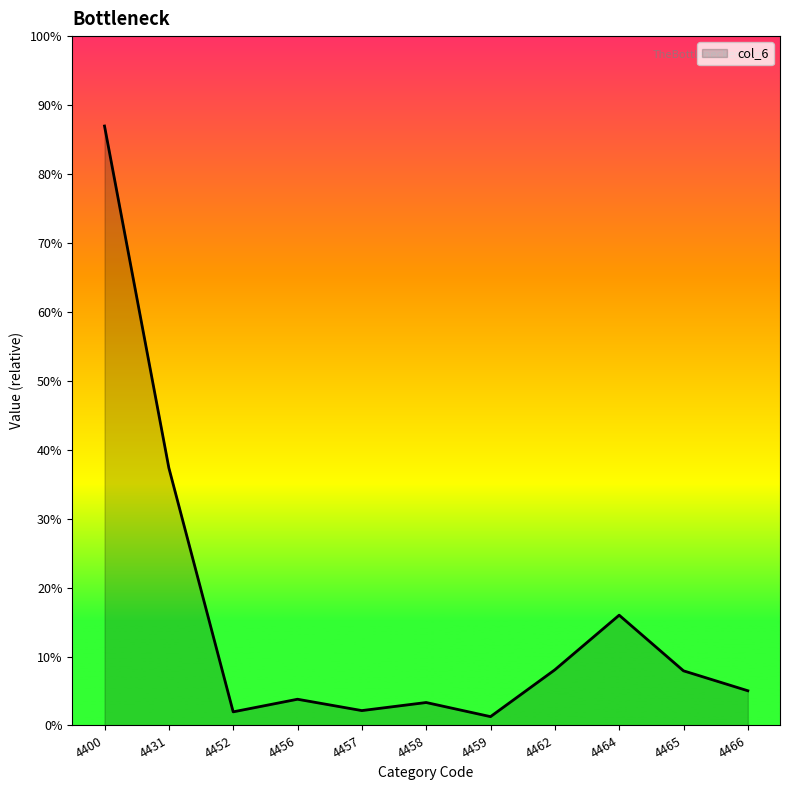

Reading left to right, transcribe all the data shown in this chart.

4400=7131	4431=3065	4452=162	4456=312	4457=177	4458=273	4459=105	4462=662	4464=1312	4465=650	4466=413